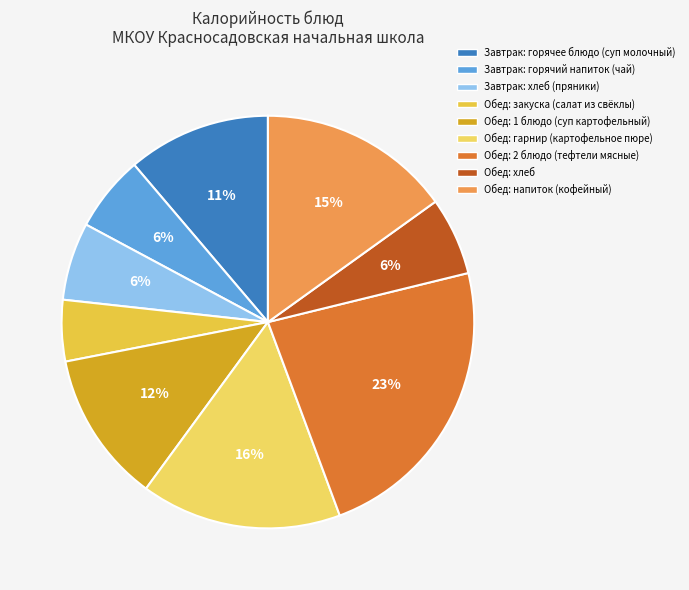

How many slices are in this pie chart?

9